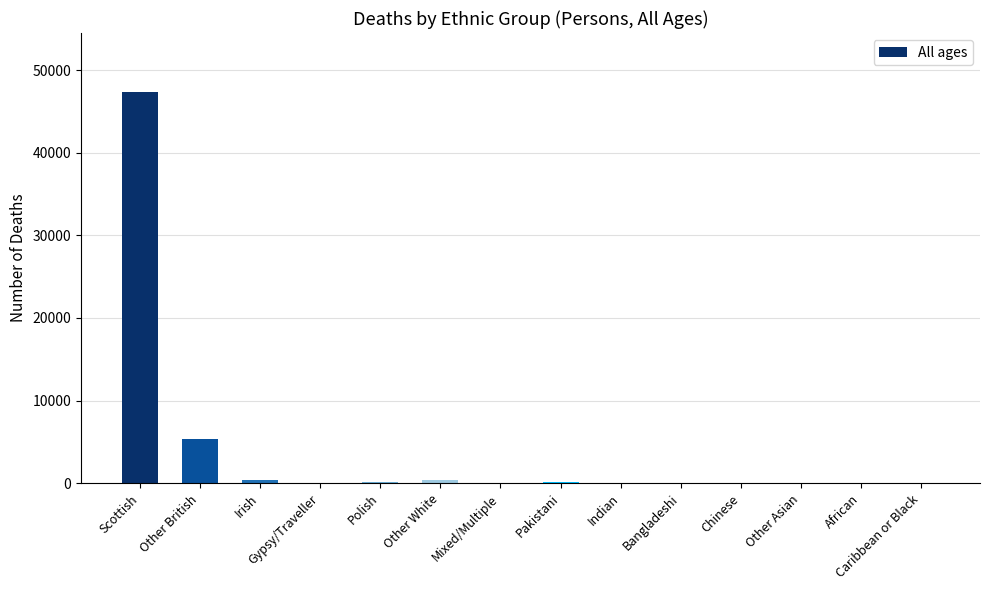

What is the greatest value displayed?

47371